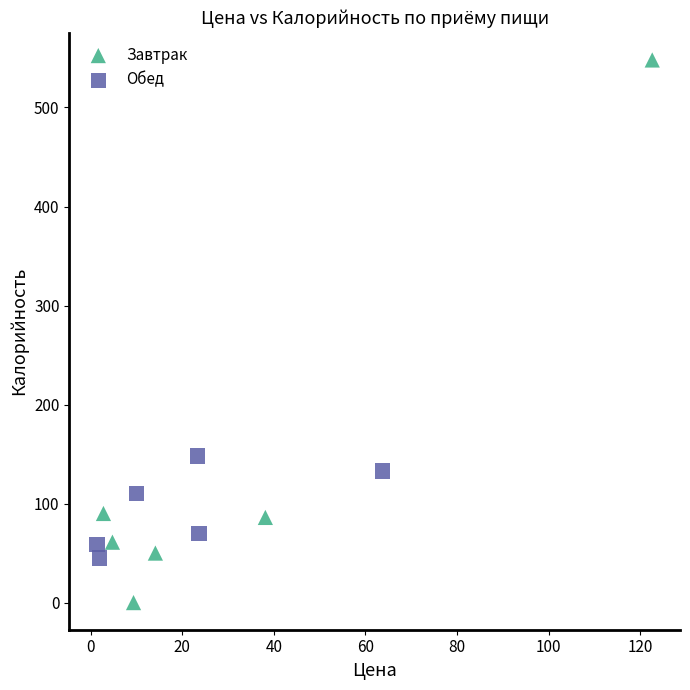

What are all the series names shown in the legend?

Завтрак, Обед